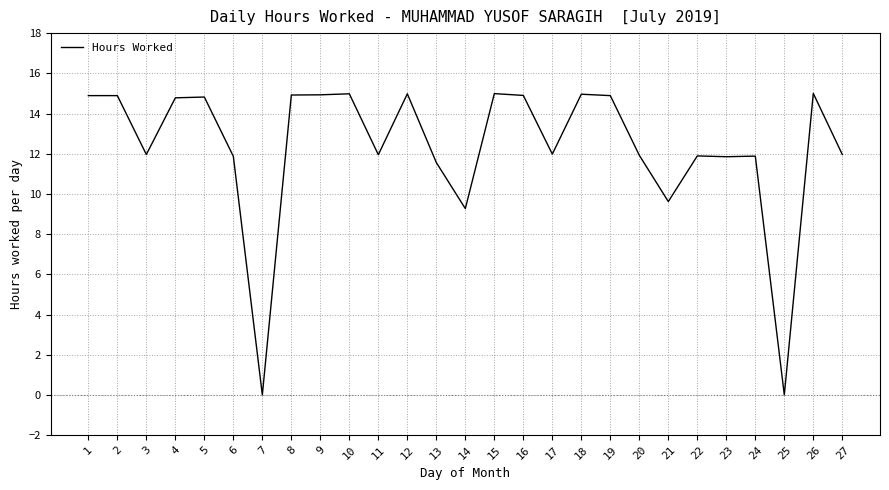

What is the difference between the values at 20 and 21?

2.3